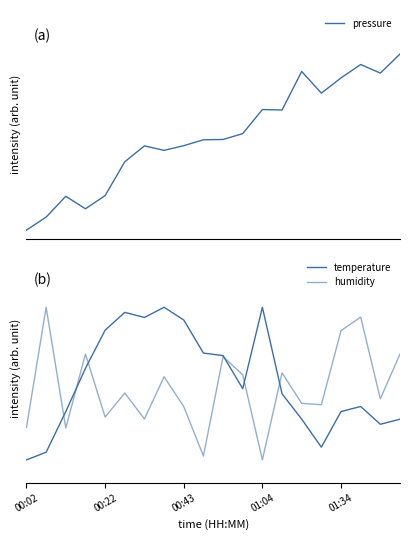

How many data points does each series have?

20